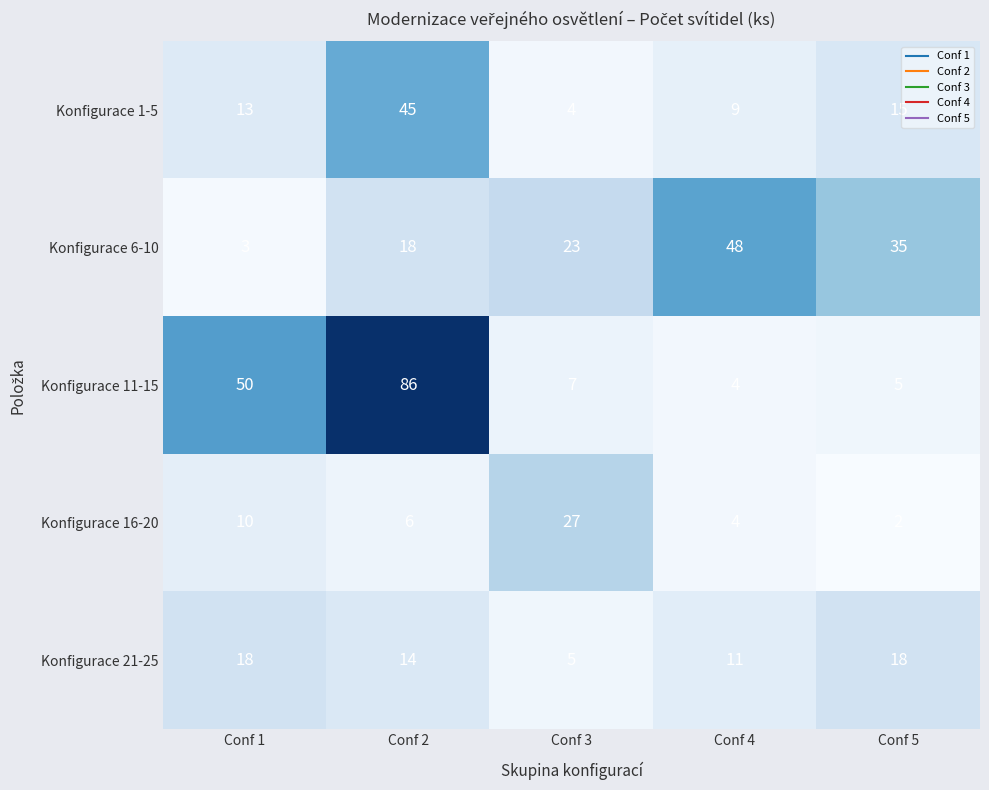

Rank the categories by Konfigurace 11-15 value from highest to lowest.

Conf 2, Conf 1, Conf 3, Conf 5, Conf 4